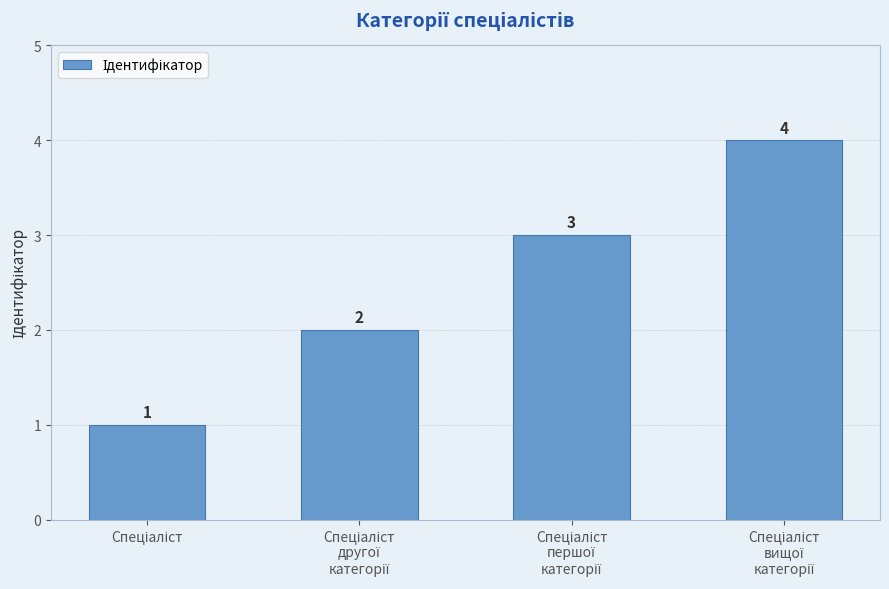

Are the bars horizontal?

No